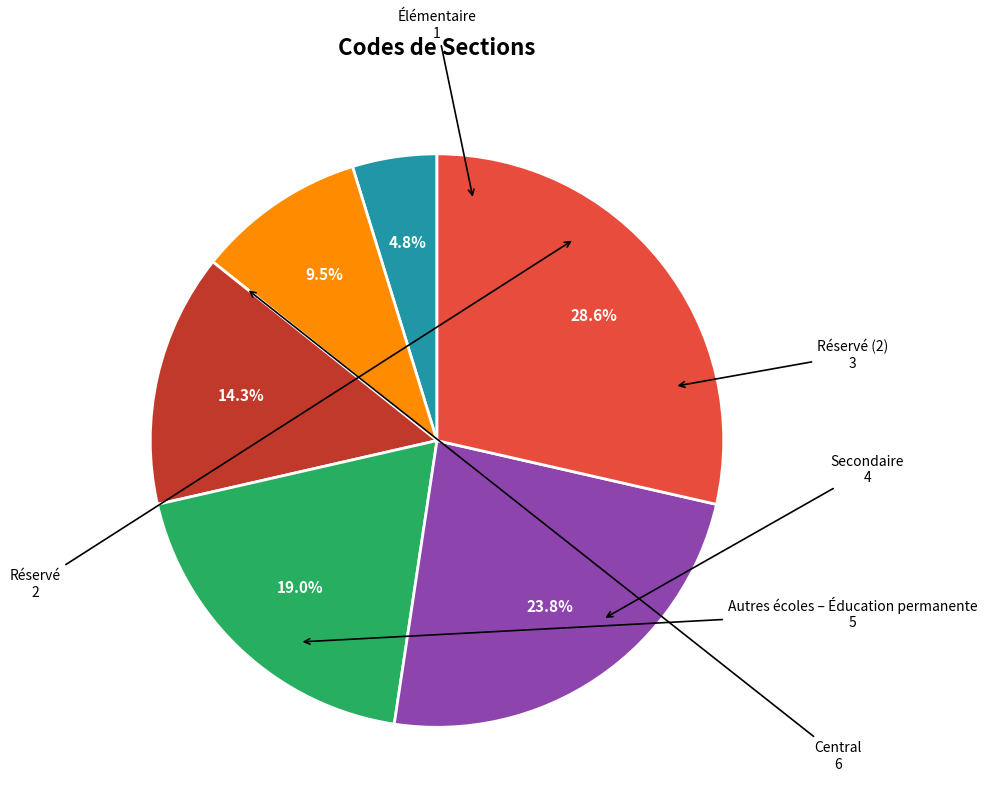

Does any single category account for the majority?

No